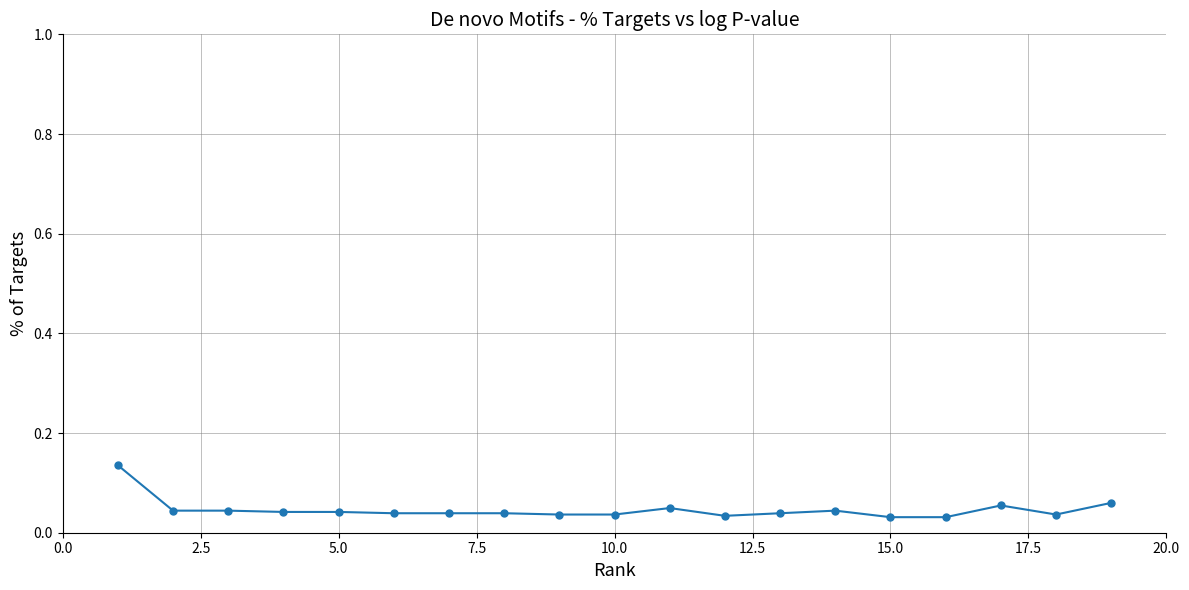

What is the sum of all values?

0.9